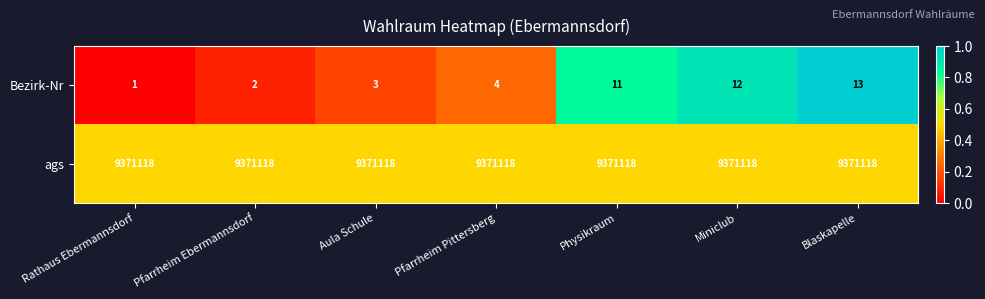

What is the total value across all series at Aula Schule?

9371121